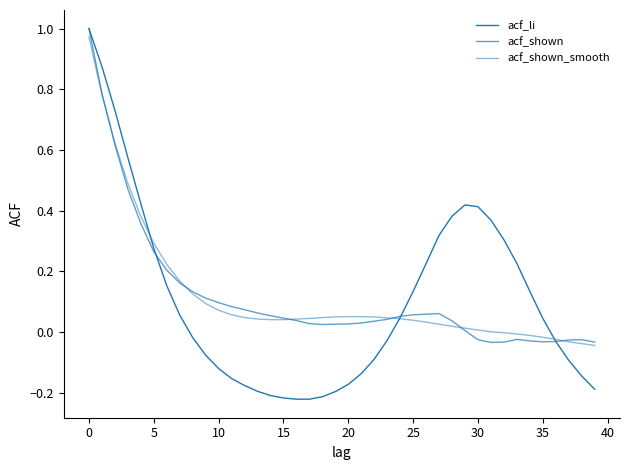

How many lines are shown in the chart?

3